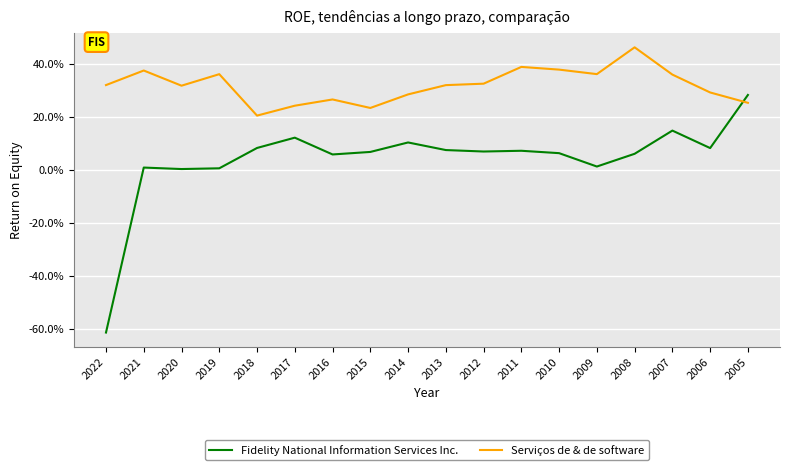

Which series has the largest total across all categories?

Serviços de & de software